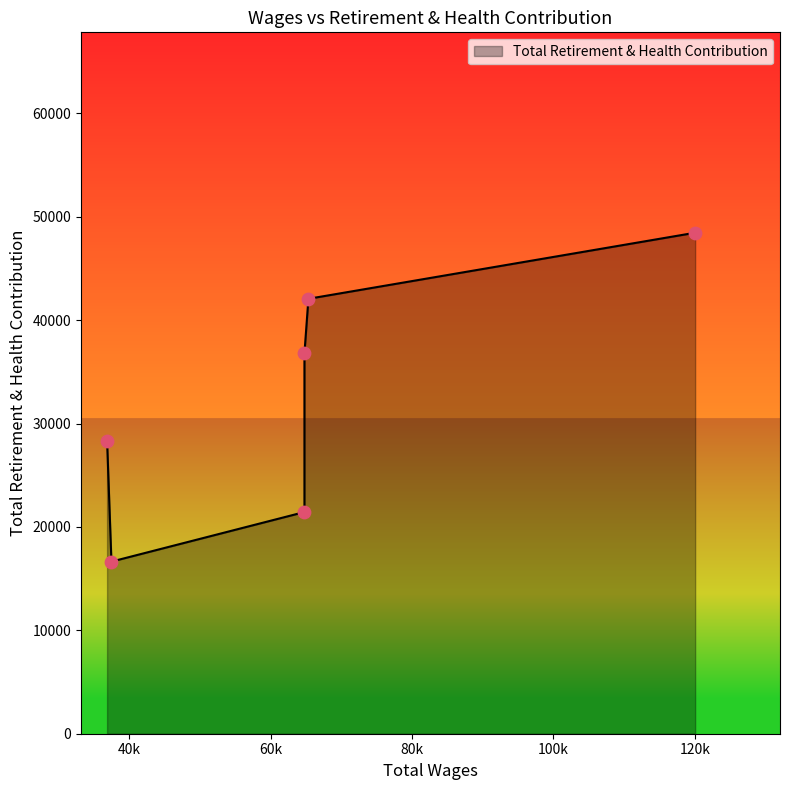

What is the ratio of the value at 64771.0 to the value at 64771.0?

0.6